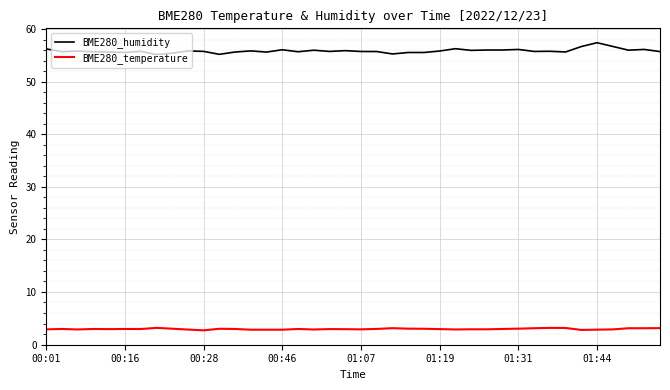

Which series has the largest total across all categories?

BME280_humidity